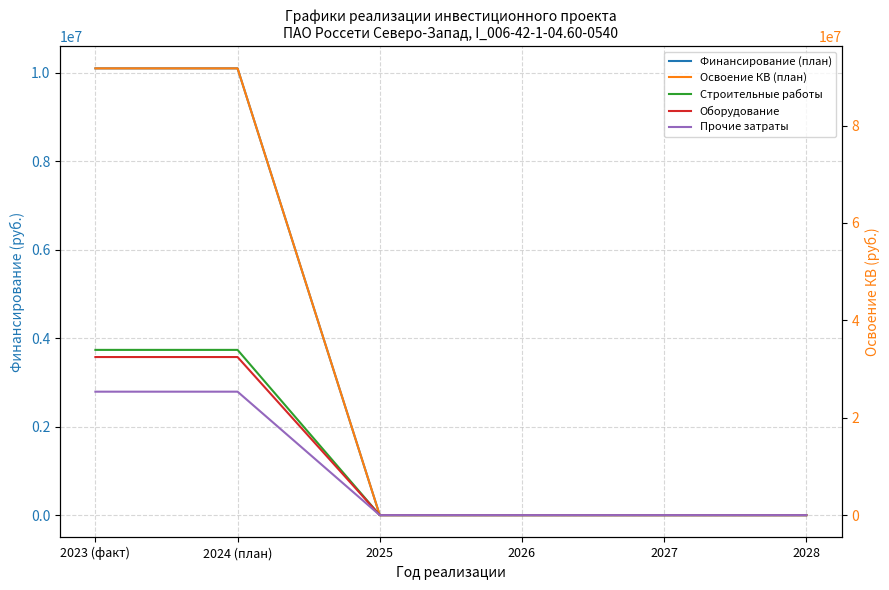

Does the chart display data point markers on the line(s)?

No